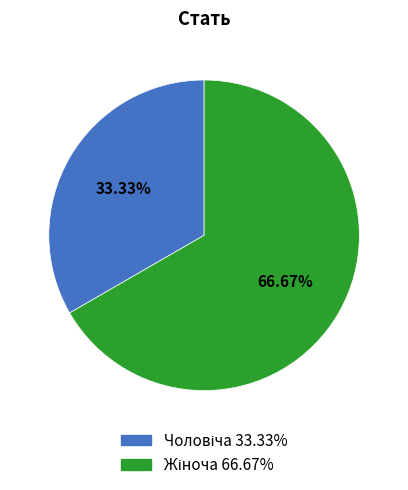

Does any single category account for the majority?

Yes